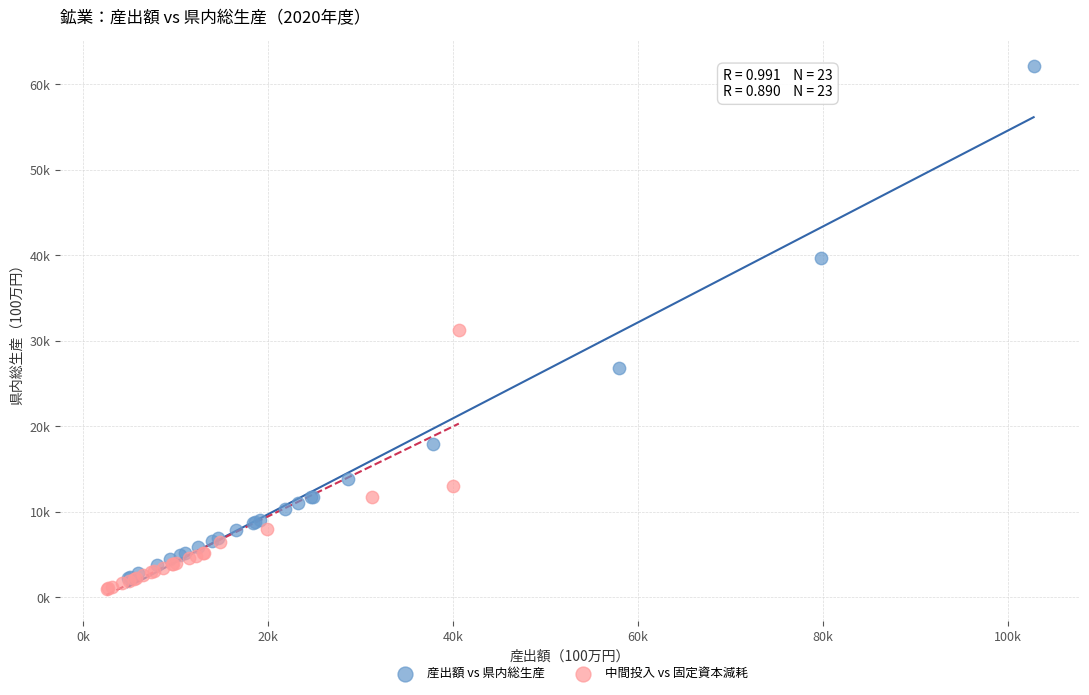

Which series has the largest Y range (max minus min)?

産出額 vs 県内総生産